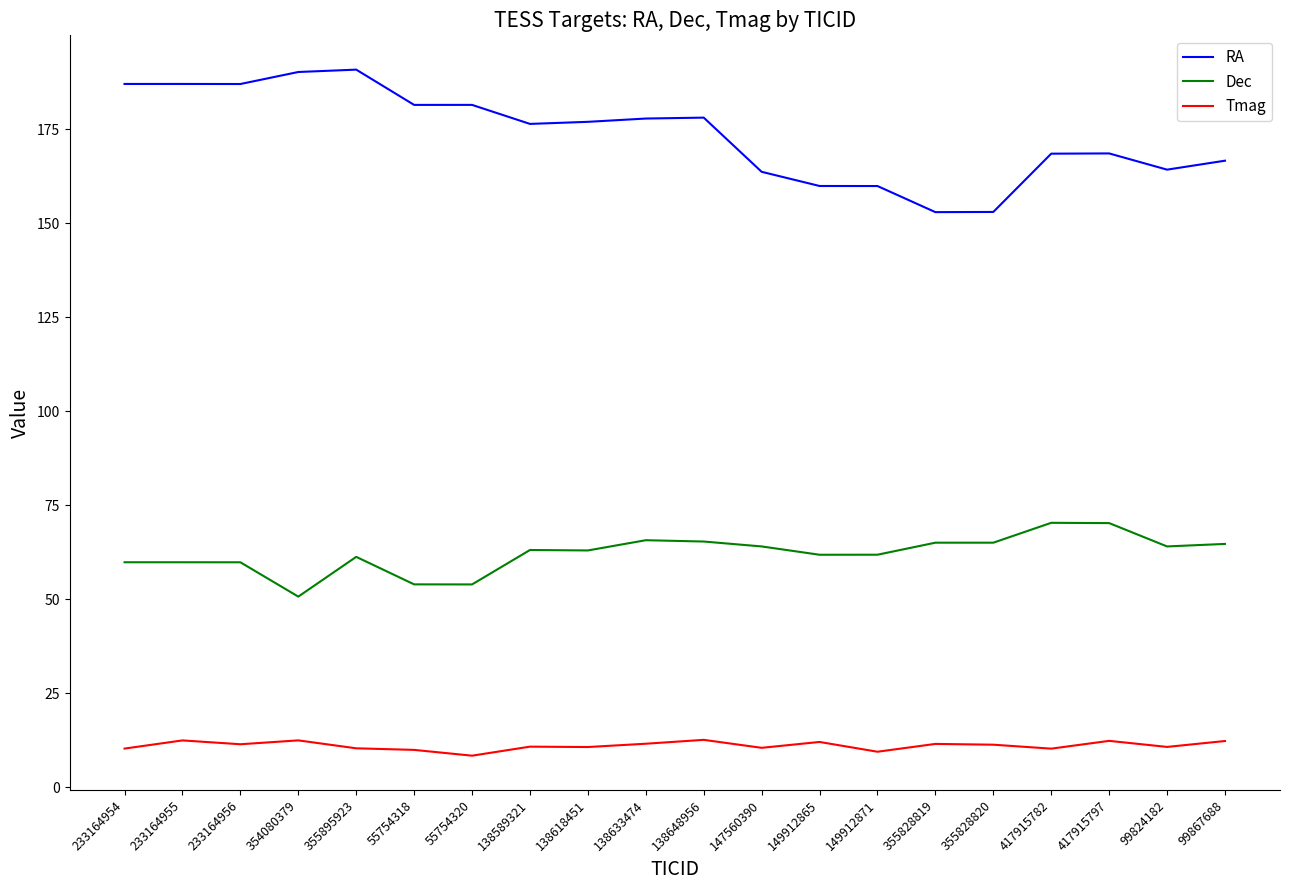

What is the spread (max minus min) of values at 138633474?

166.3